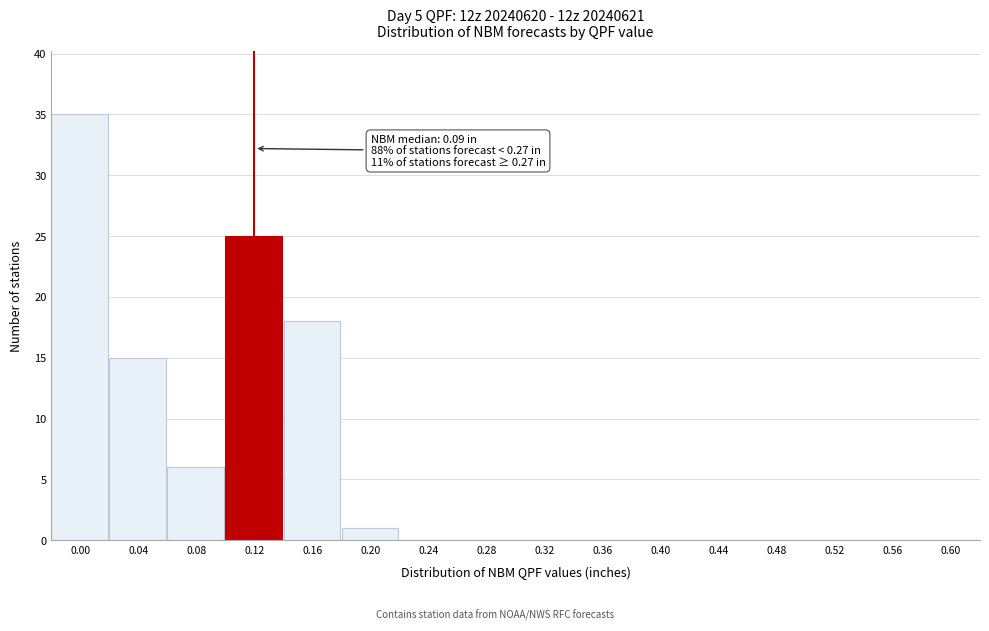

Reading left to right, transcribe all the data shown in this chart.

0.00=35	0.04=15	0.08=6	0.12=25	0.16=18	0.20=1	0.24=0	0.28=0	0.32=0	0.36=0	0.40=0	0.44=0	0.48=0	0.52=0	0.56=0	0.60=0